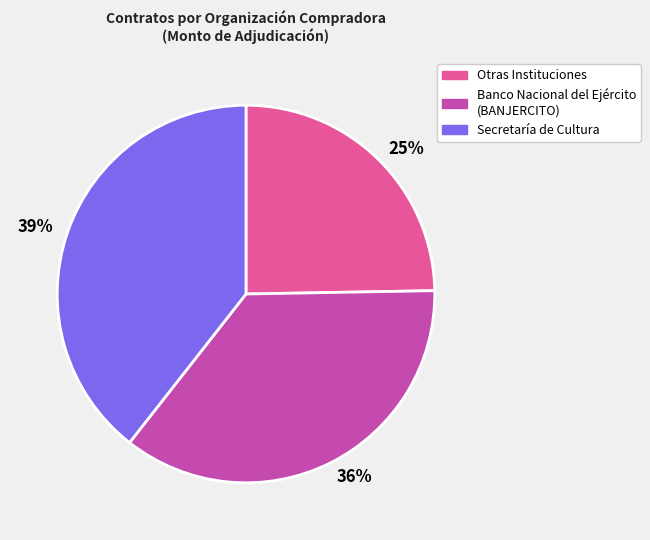

How many segments does this pie chart have?

3